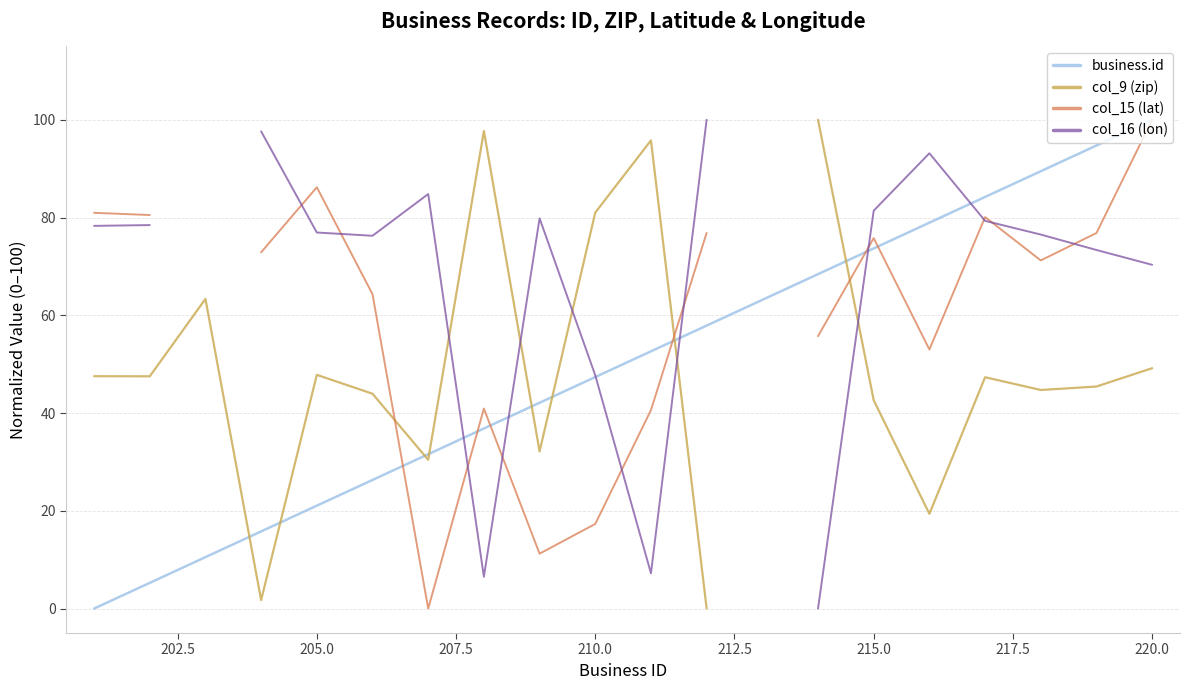

What is the value of the col_9 (zip) point at the 11th from the left?

95.8